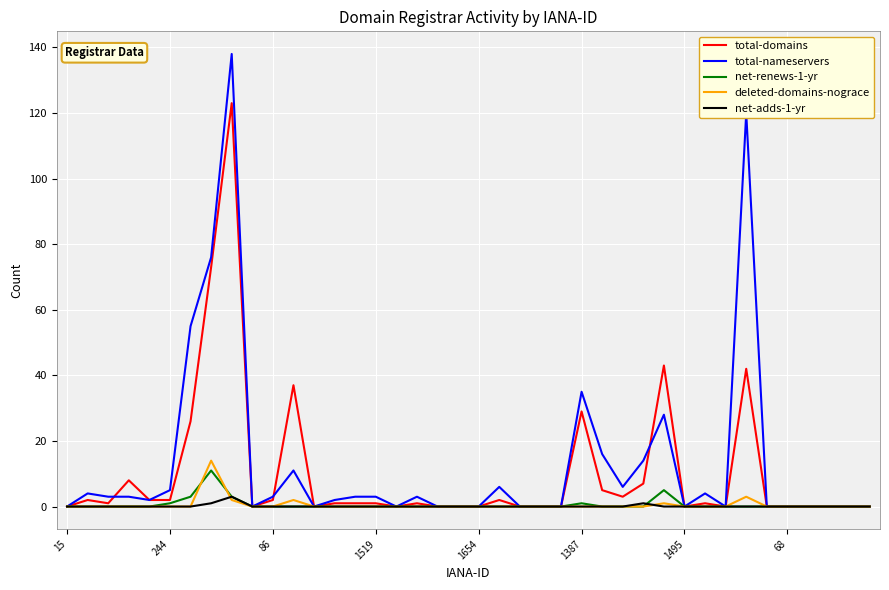

Which series has the widest spread of values?

total-nameservers